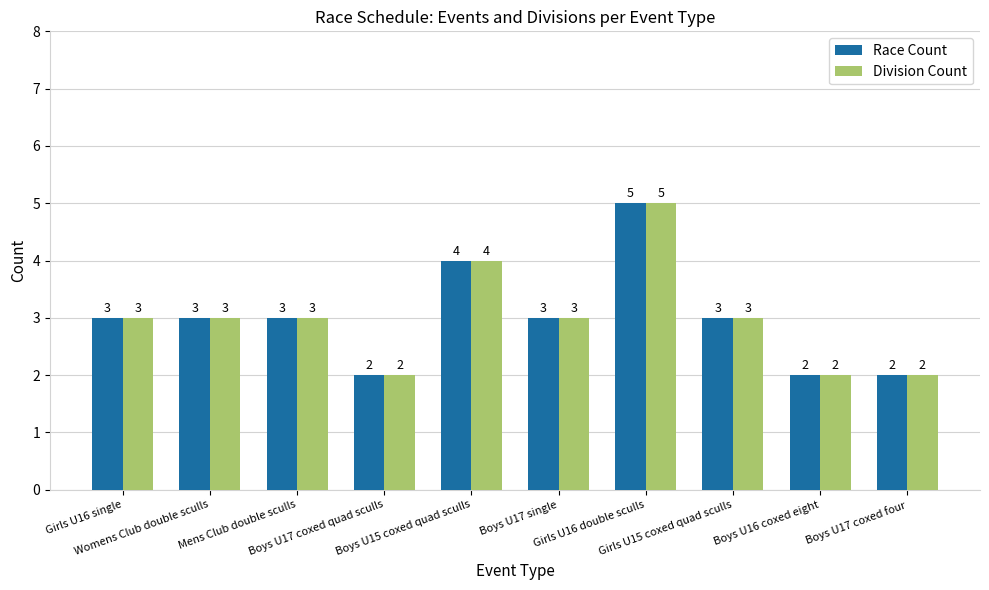

What is the sum of all Division Count values?

30